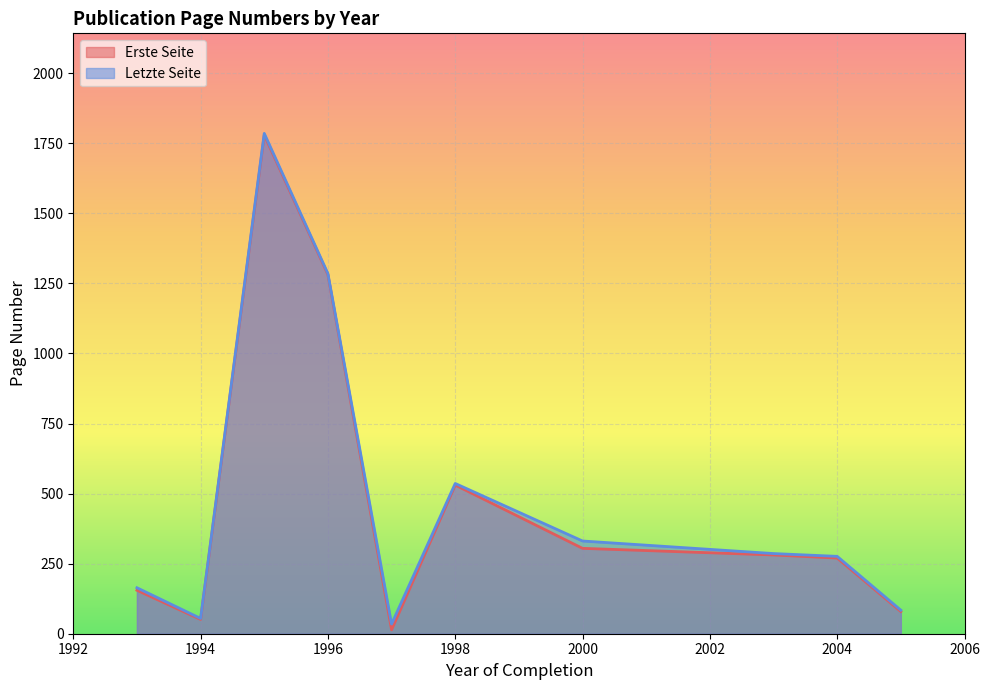

Is it true that Erste Seite equals 304.6 at 2000?

True